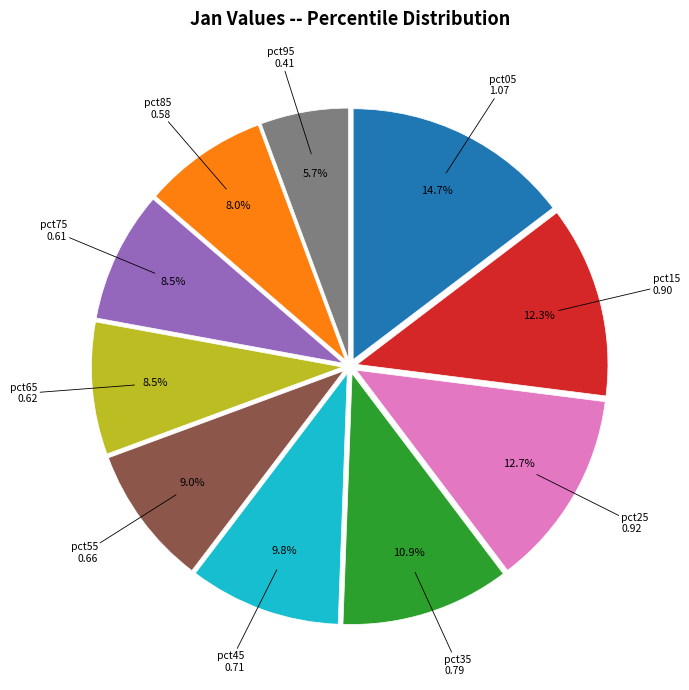

Is there a majority slice in this chart?

No